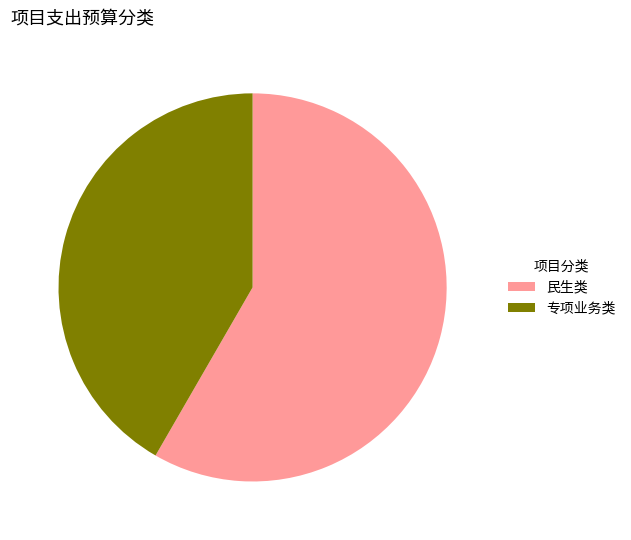

How many segments does this pie chart have?

2